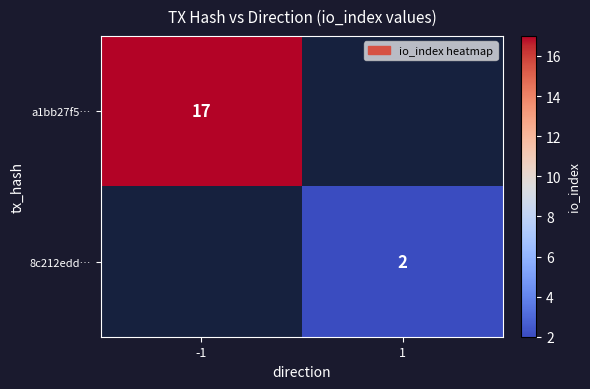

The value of 8c212edd… at 1 is 1. True or false?

False